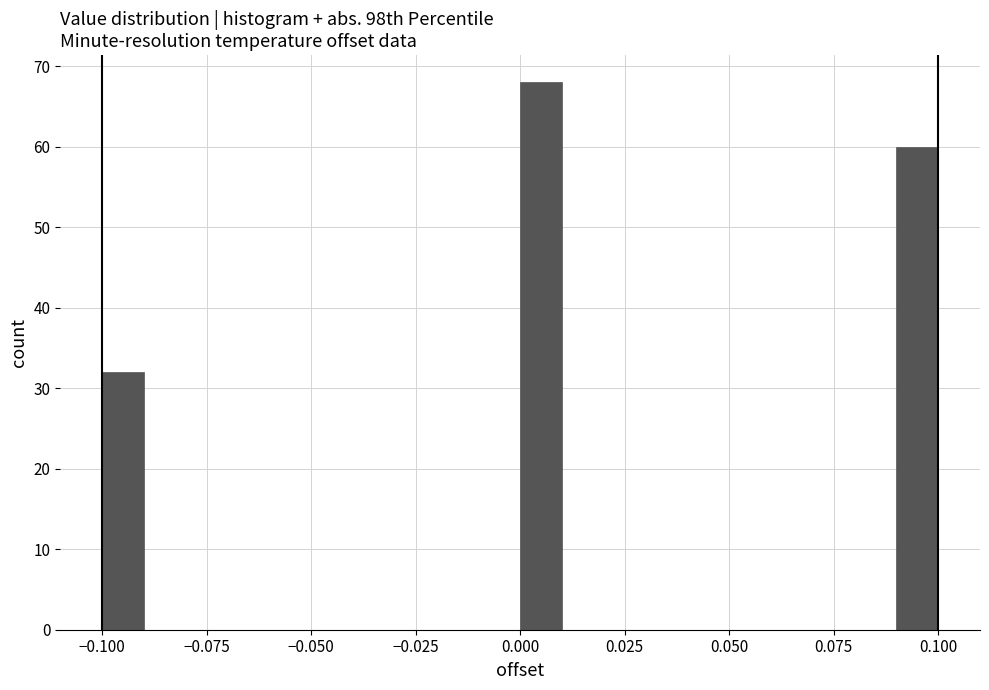

Around what value on the x-axis is the tallest bar? Give the approximate position of its centre, as read against the axis.

0.005